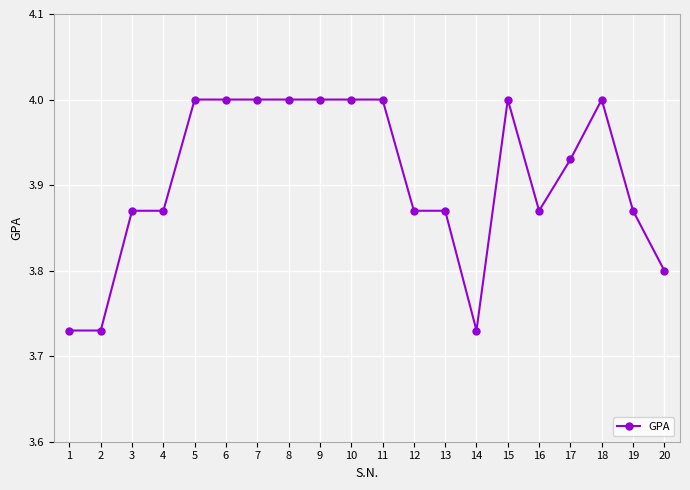

True or false: the data has more than 1 interior local peaks.

True